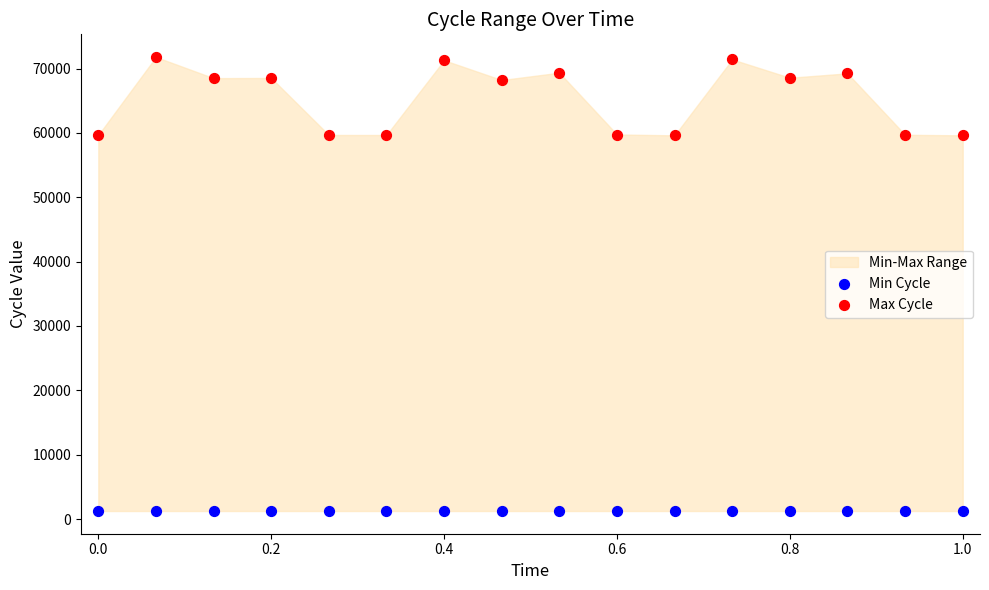

Which series has the widest spread of Y values?

Max Cycle